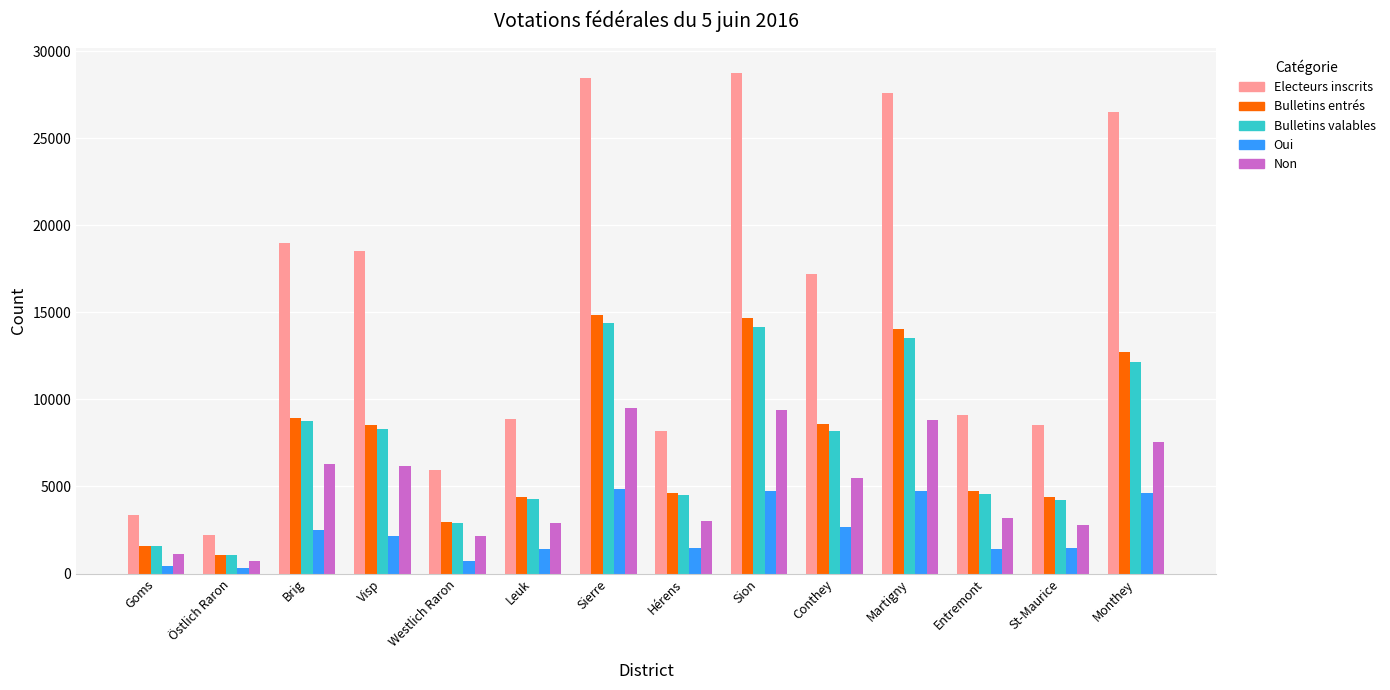

The value of Bulletins entrés at Sion is 25241. True or false?

False